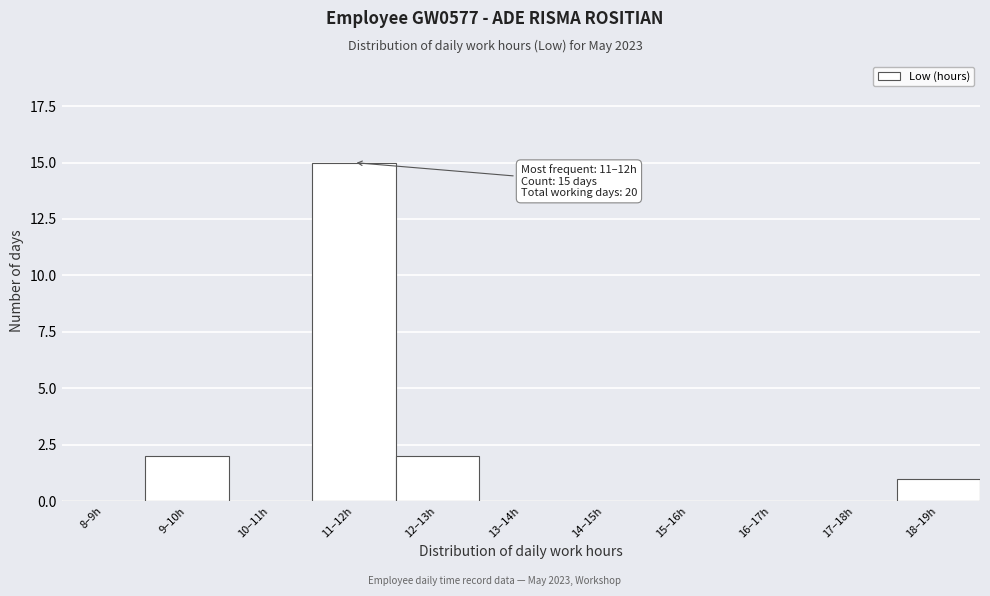

Reading right to left, transcribe all the data shown in this chart.

18–19h=1	17–18h=0	16–17h=0	15–16h=0	14–15h=0	13–14h=0	12–13h=2	11–12h=15	10–11h=0	9–10h=2	8–9h=0